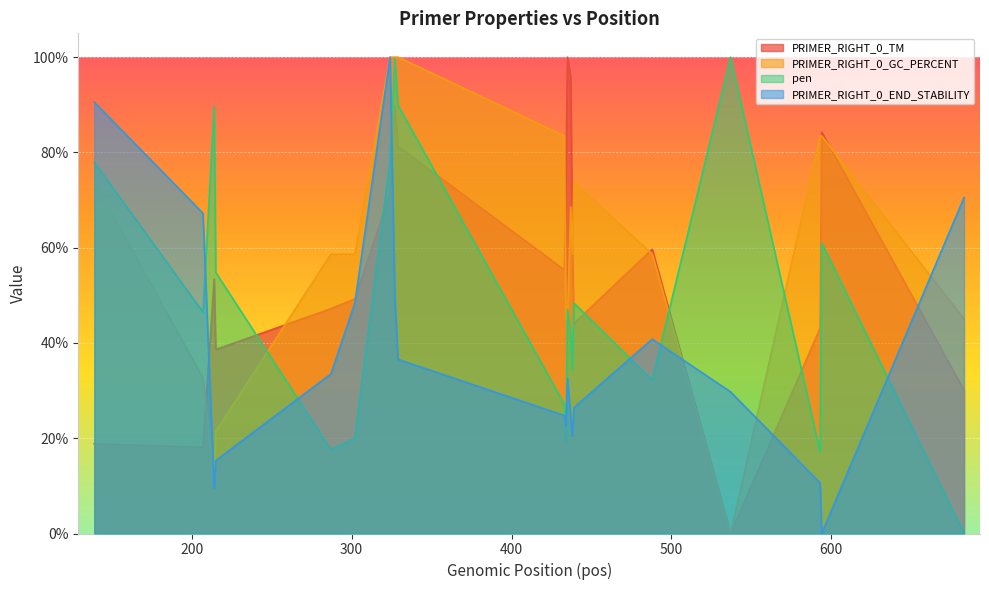

How many times do pen and PRIMER_RIGHT_0_GC_PERCENT cross each other?

5